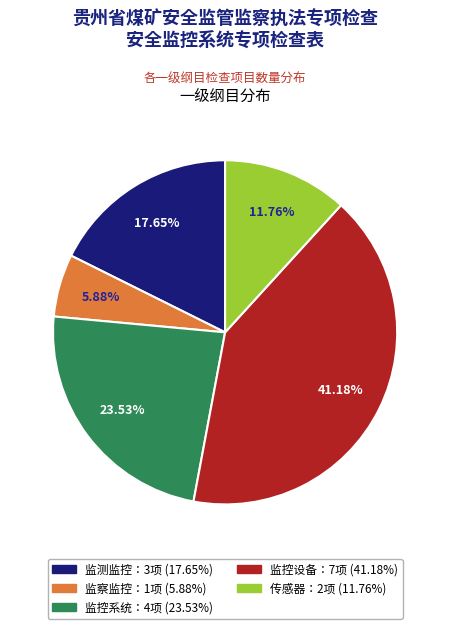

Does any single category account for the majority?

No